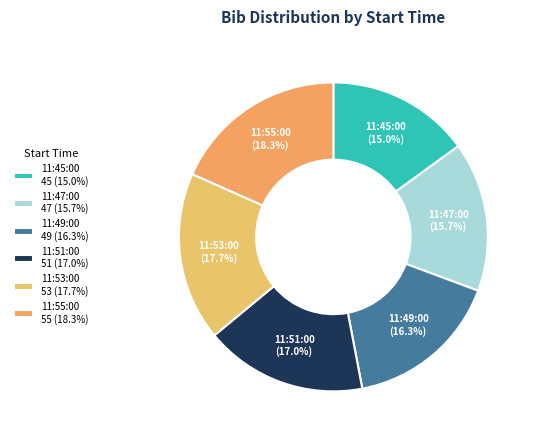

Count the number of slices in the pie.

6